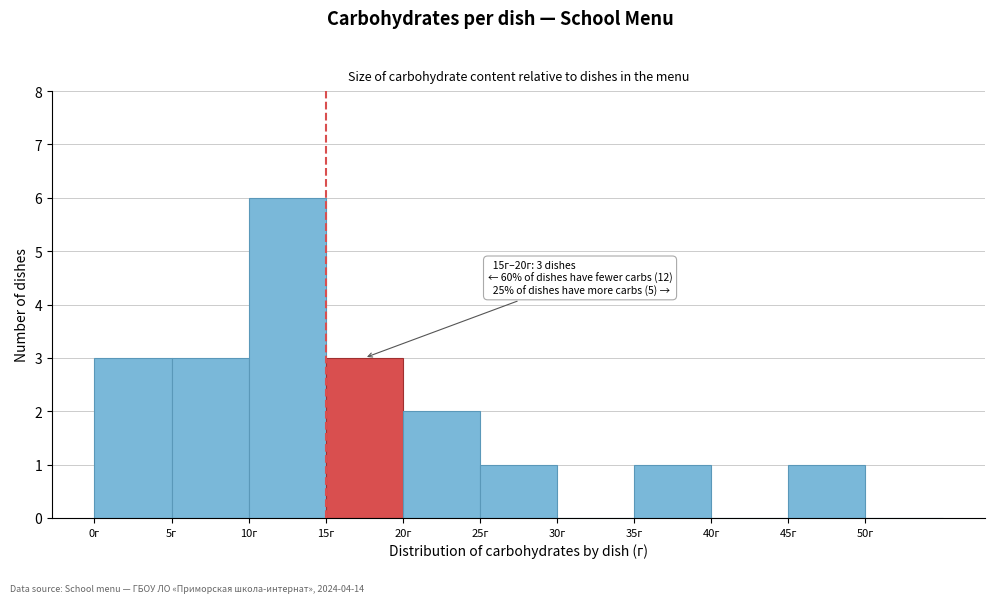

Which range on the x-axis has the tallest bar?

10 to 15